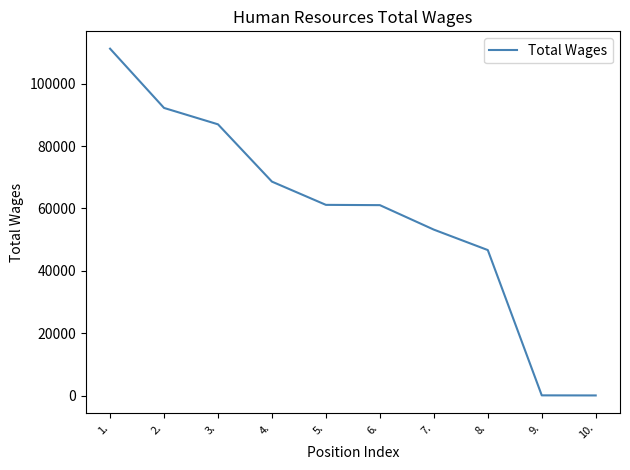

Where is the data nearest to the value 55631?

7.